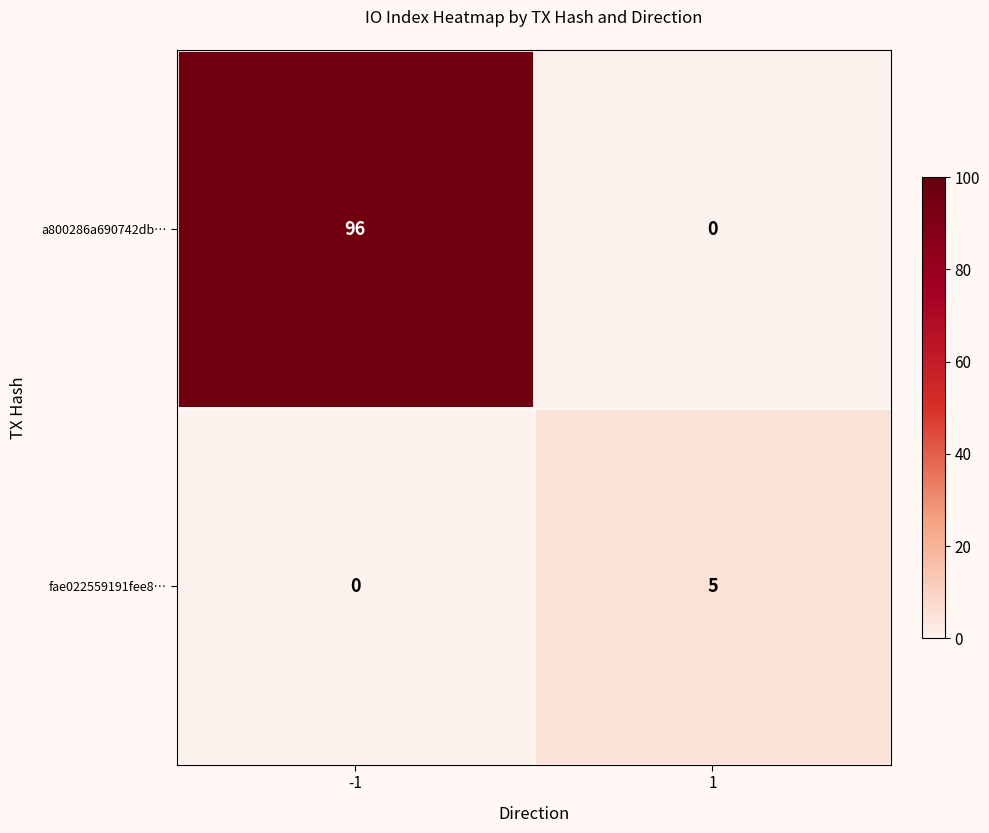

What is the total value across all series at -1?

96